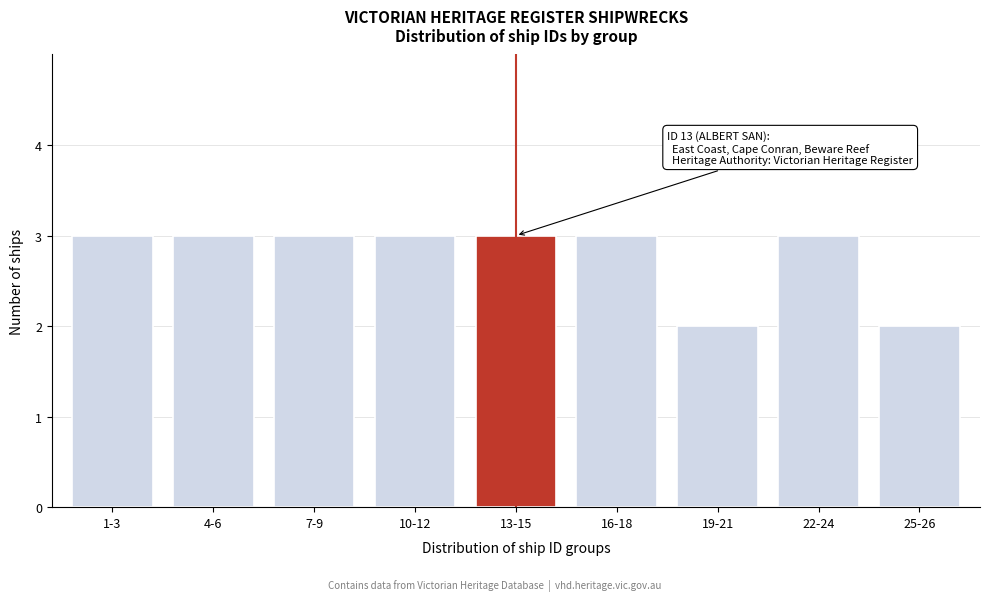

Reading left to right, extract all data points from this chart.

3	3	3	3	3	3	2	3	2